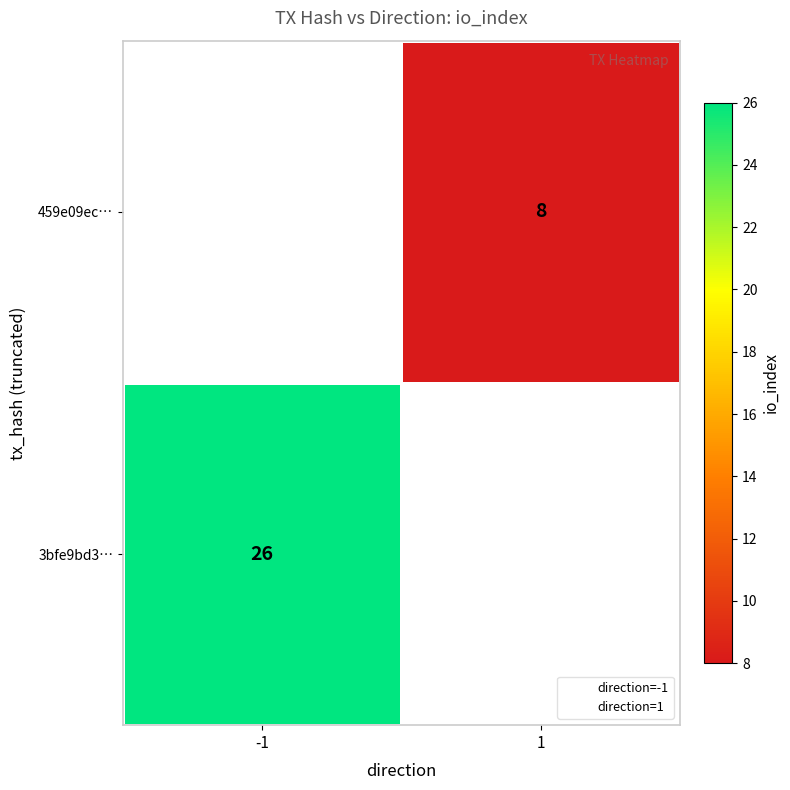

How many distinct data groups are displayed?

2